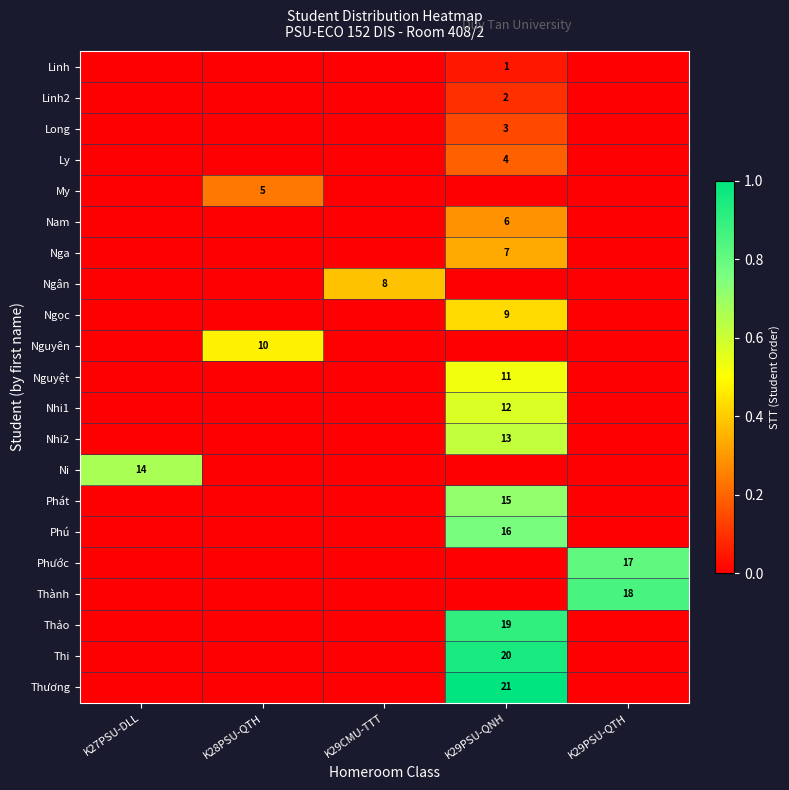

Is it true that Thảo equals 19 at K29PSU-QNH?

True